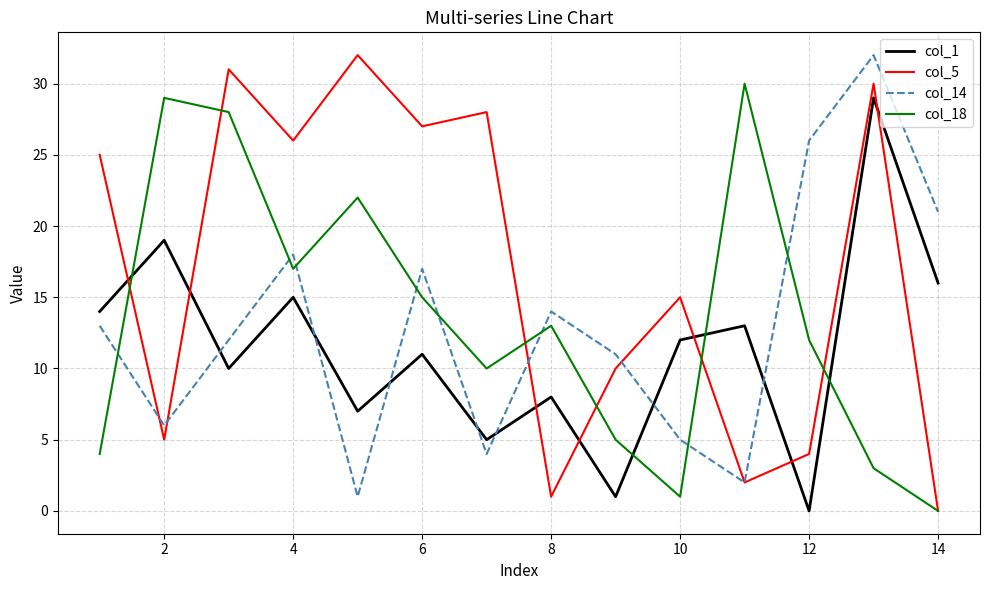

True or false: col_14 and col_5 intersect in this chart.

True